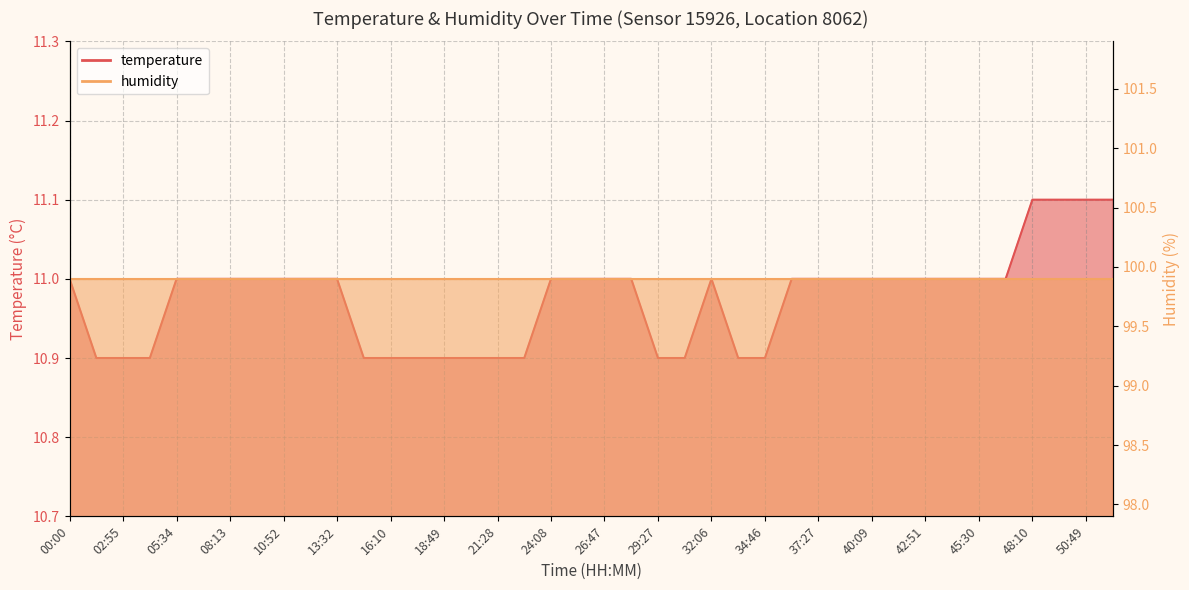

Does the chart display data point markers on the line(s)?

No